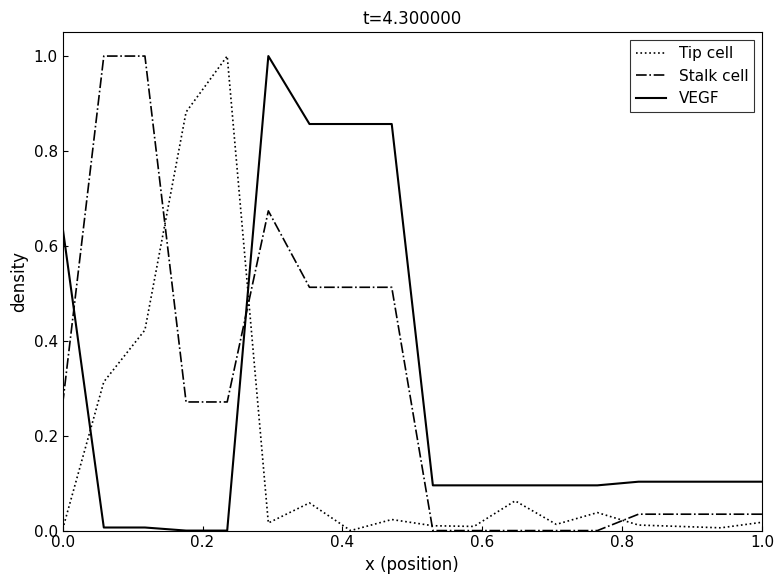

What are all the series names shown in the legend?

Tip cell, Stalk cell, VEGF